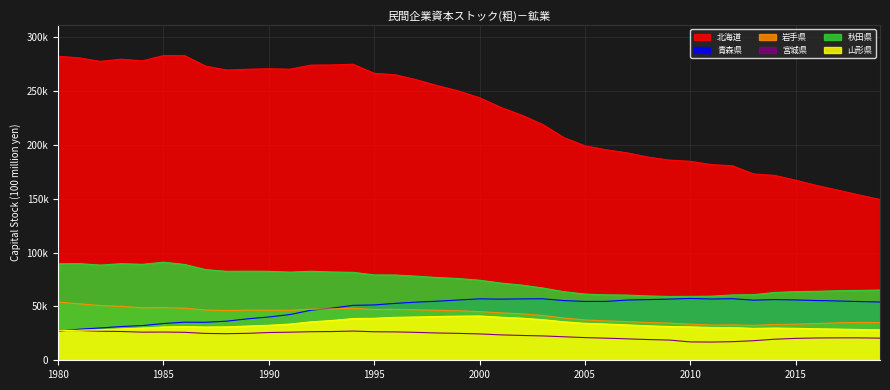

Where does the 秋田県 series first go above 75936?

1980